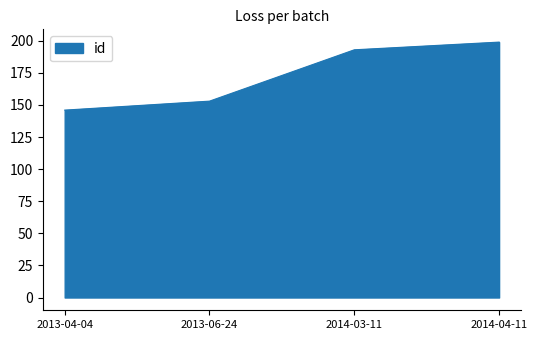

At which label is the value closest to 172?

2013-06-24